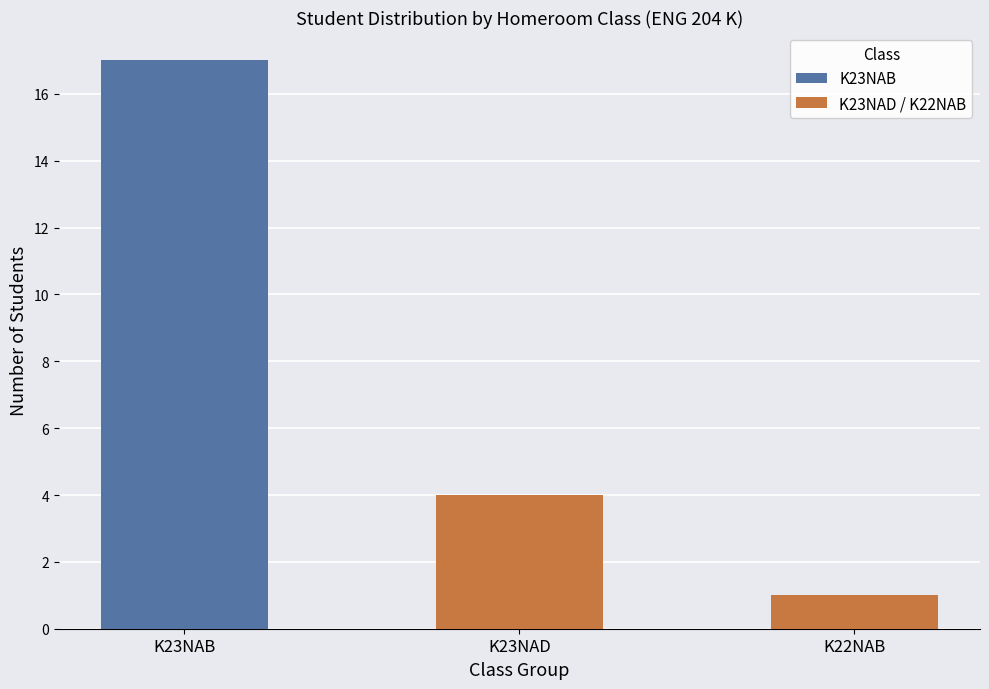

At which category is the sum across all series the highest?

K23NAB